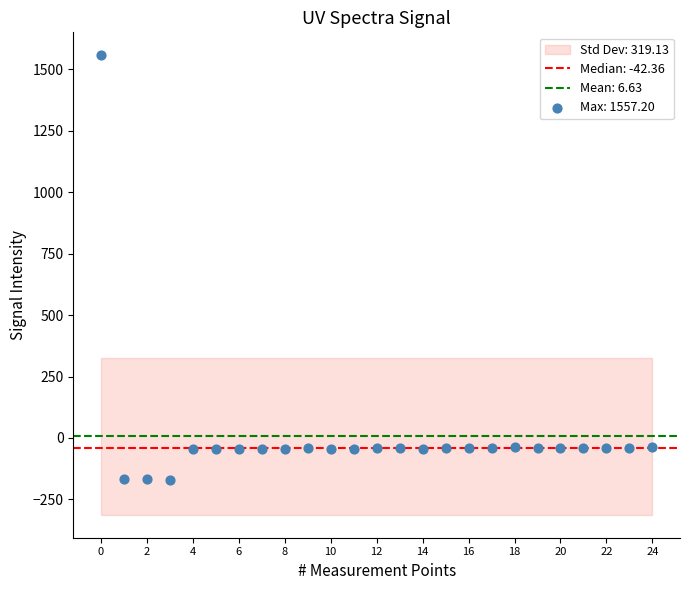

What is the range of Y values (max minus min)?

1727.6